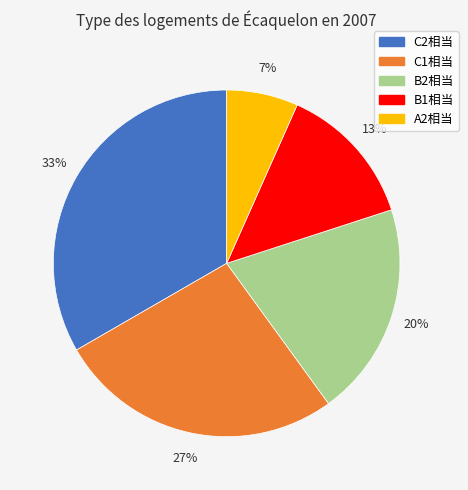

How many segments does this pie chart have?

5